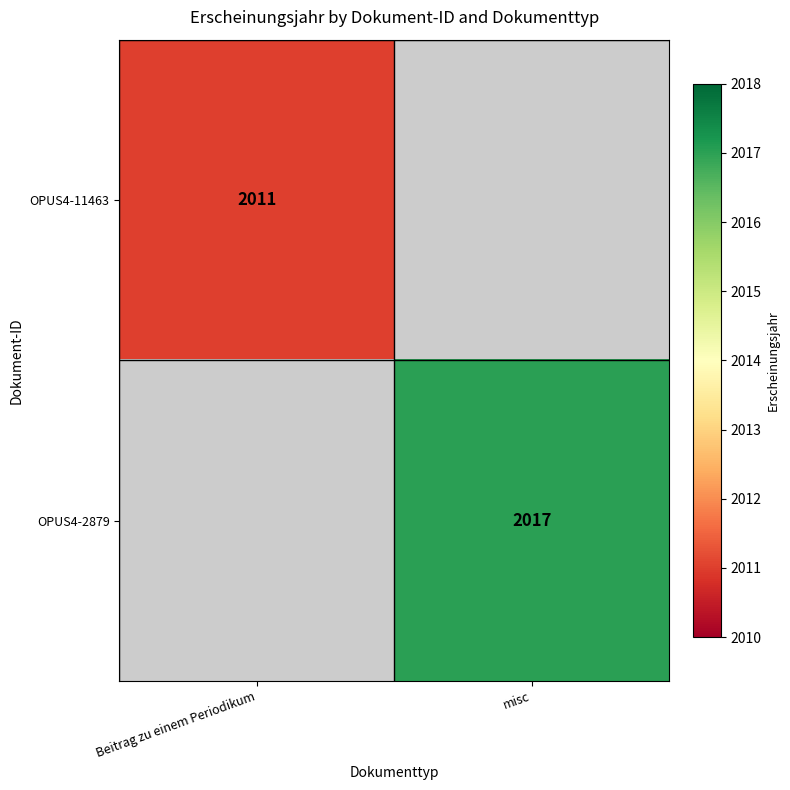

Between Beitrag zu einem Periodikum and misc, which is larger?

misc